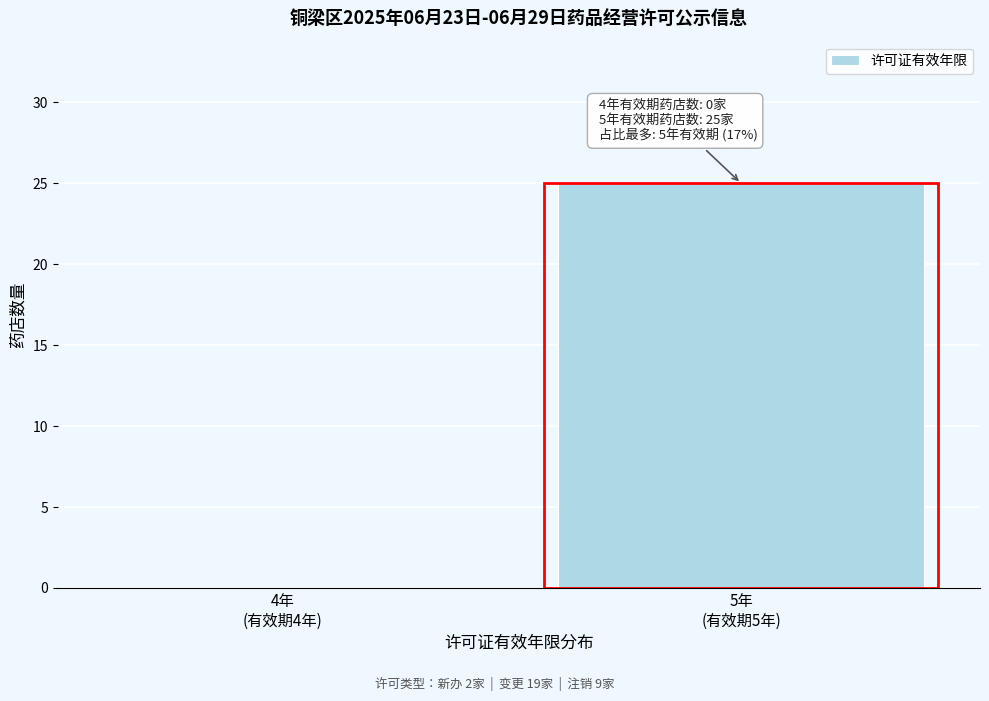

What is the sum of all values?

25